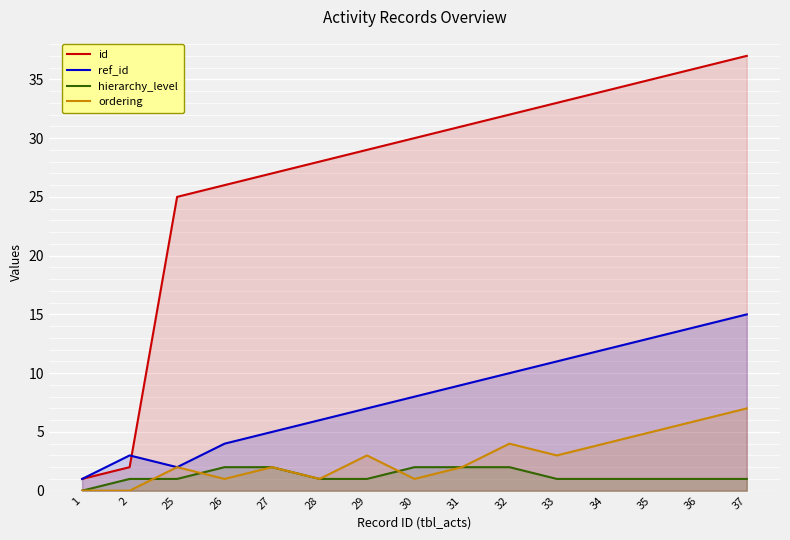

True or false: id and hierarchy_level intersect in this chart.

False